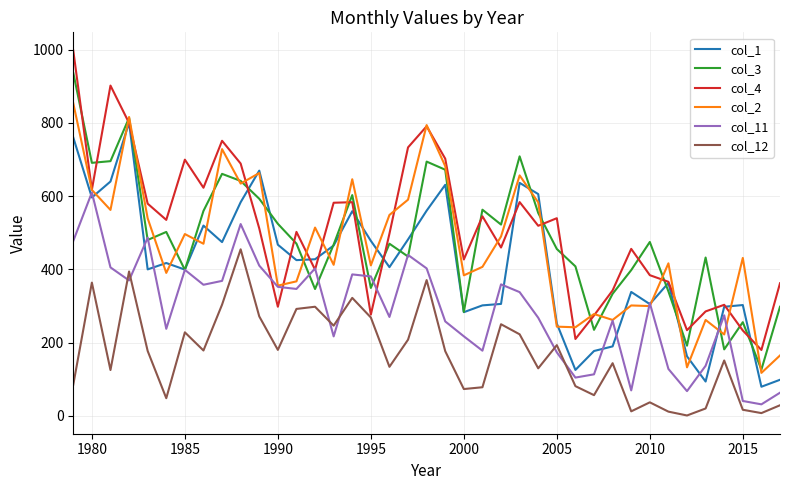

How many values in the col_11 series are below 307?

19